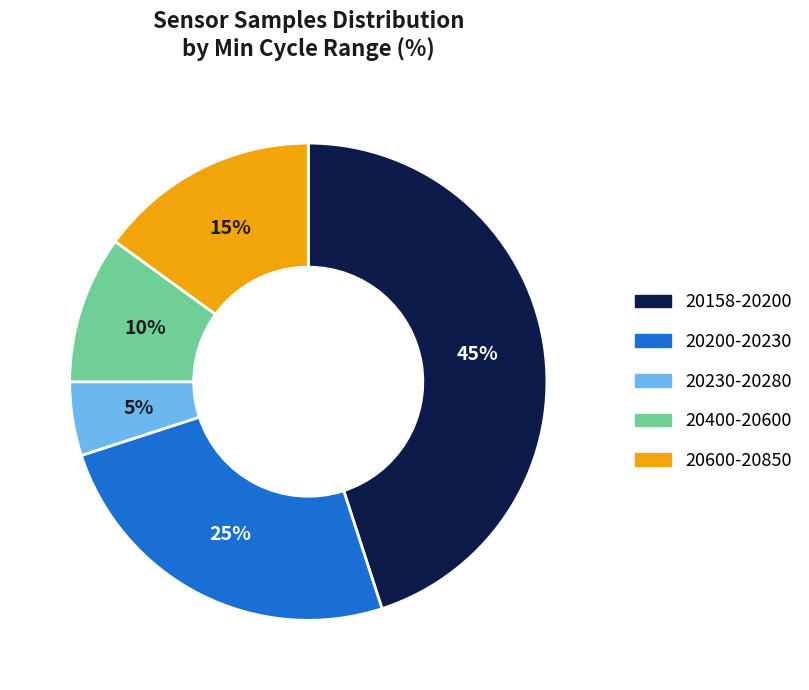

To the nearest percent, what is the difference between the largest and smallest slice percentages?

40%